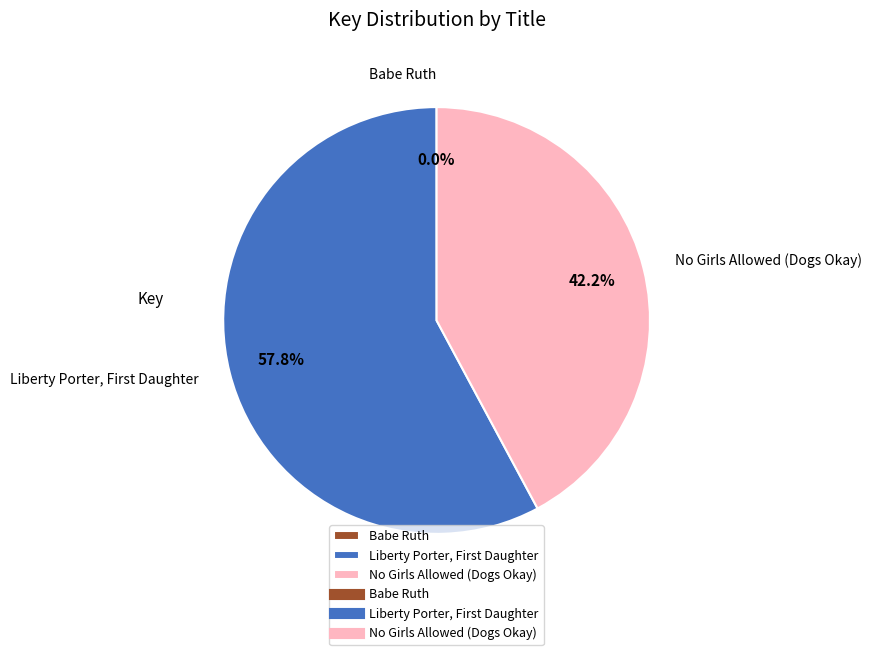

Is there a majority slice in this chart?

Yes